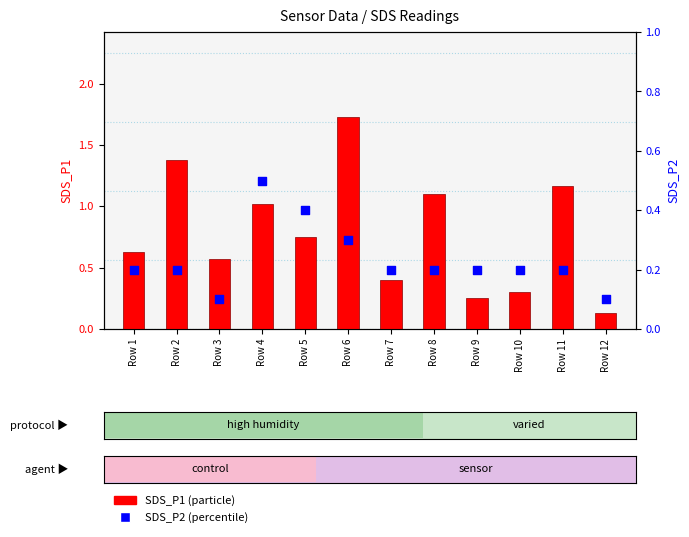

Which series has the widest spread of Y values?

SDS_P1